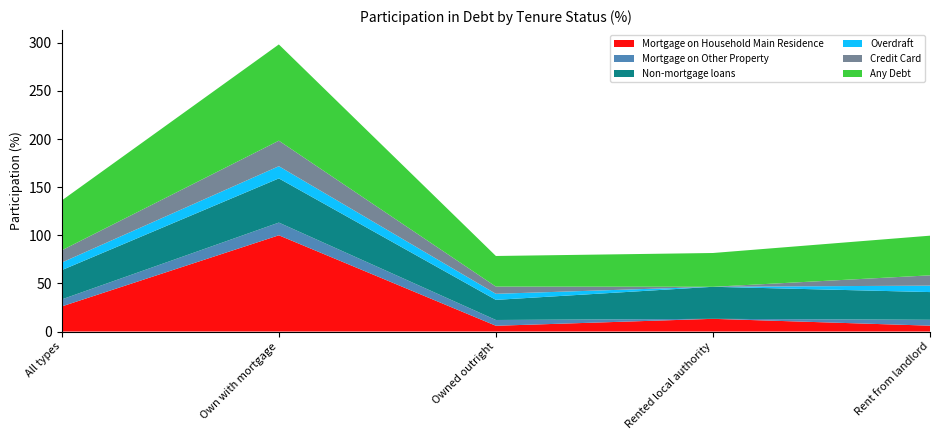

Reading right to left, what are all the values shown in this chart?

Mortgage on Household Main Residence: 6.1	13.2	6.0	100.0	26.1
Mortgage on Other Property: 6.1	0.0	6.0	13.2	7.3
Non-mortgage loans: 28.8	33.3	20.9	45.9	30.4
Overdraft: 6.7	0.0	6.3	12.7	7.9
Credit Card: 10.7	0.0	7.5	26.5	12.7
Any Debt: 41.2	35.1	31.8	100.0	51.8